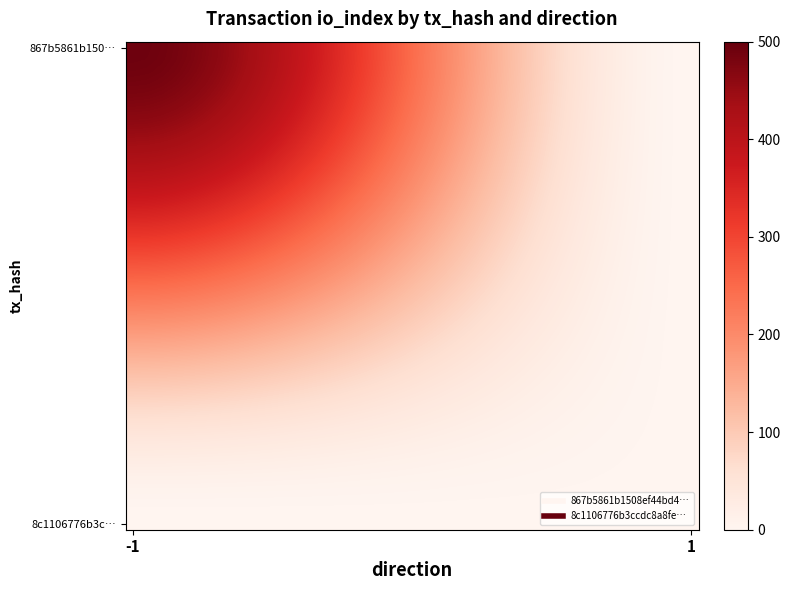

At which category is the sum across all series the highest?

-1